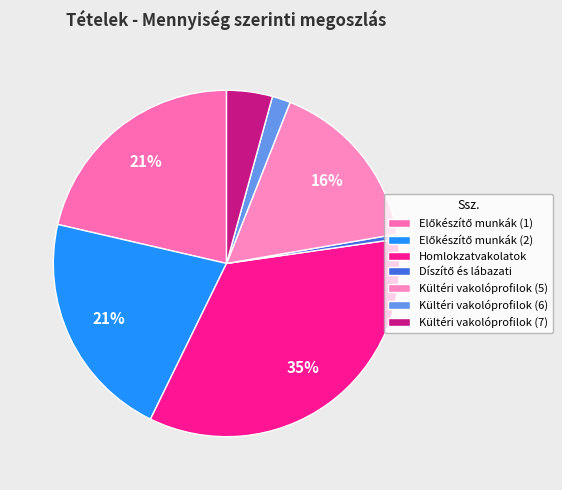

Rank the categories by value from lowest to highest.

4, 6, 7, 5, 1, 2, 3